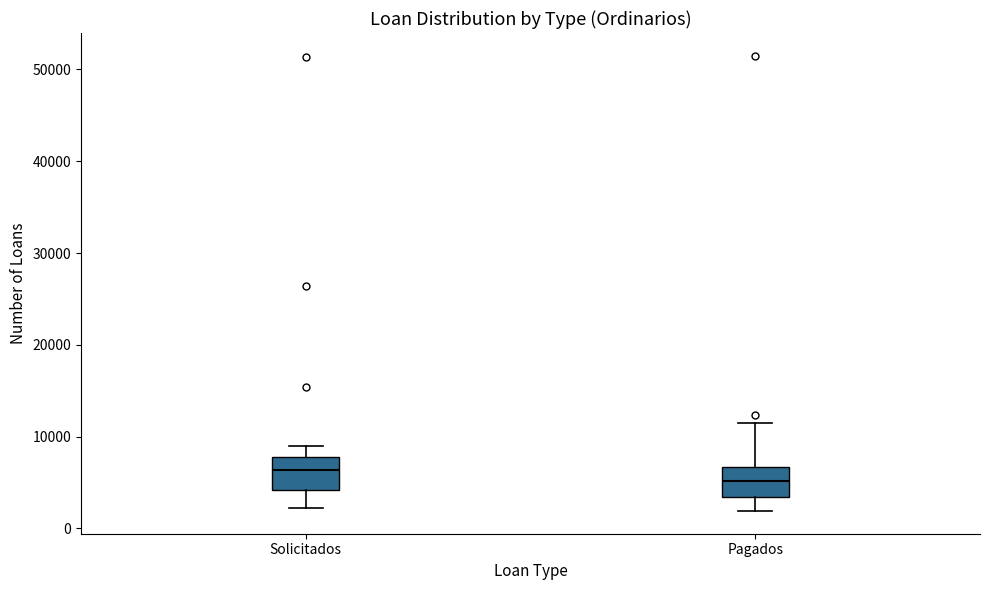

Where does the lower whisker of the box for Pagados end on the y-axis? The values are not printed on the chart, so give them approximately, as read against the axis.

2000